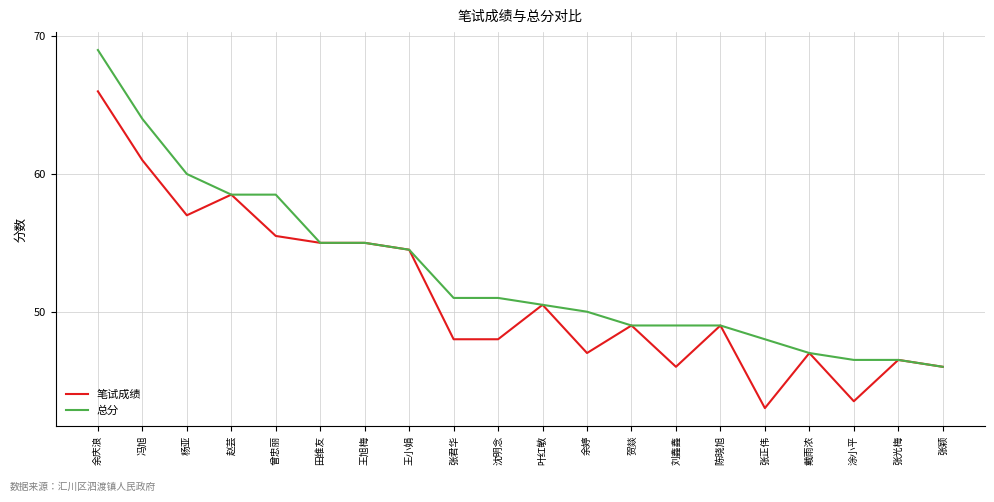

What is the total value across all series at 张正伟?

91.0